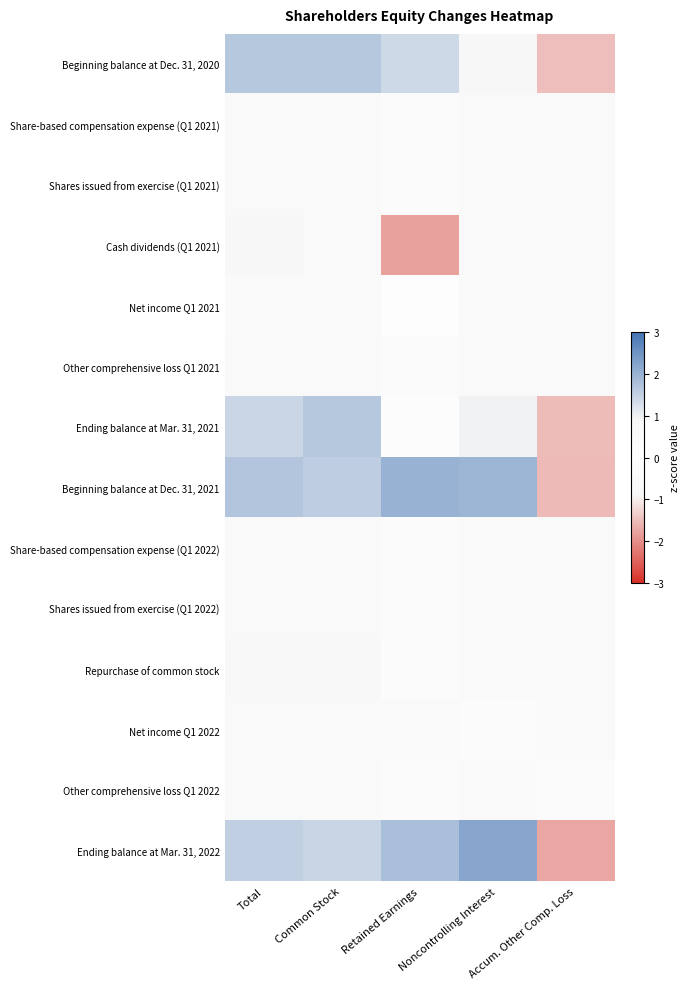

What is the minimum value shown in the chart?

-1.8